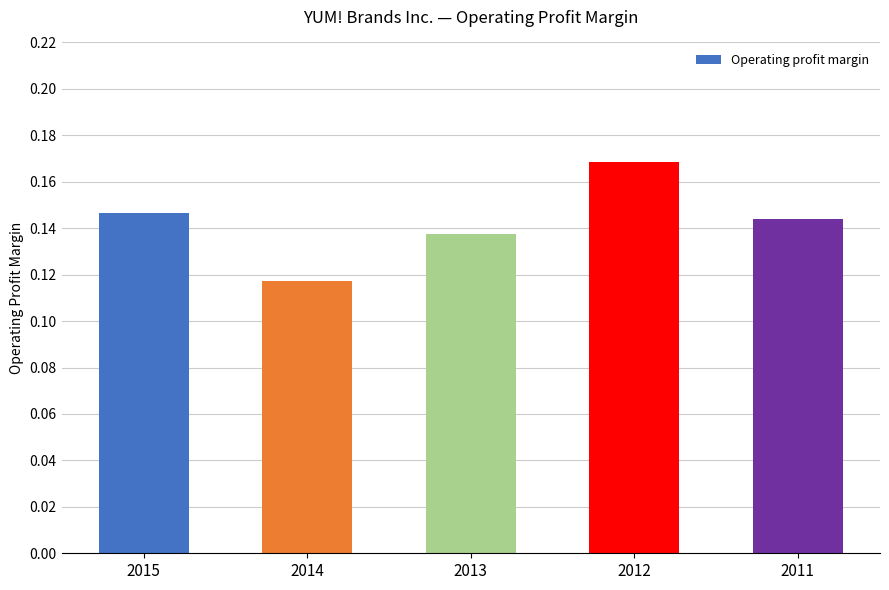

How many values are between 0 and 1?

5